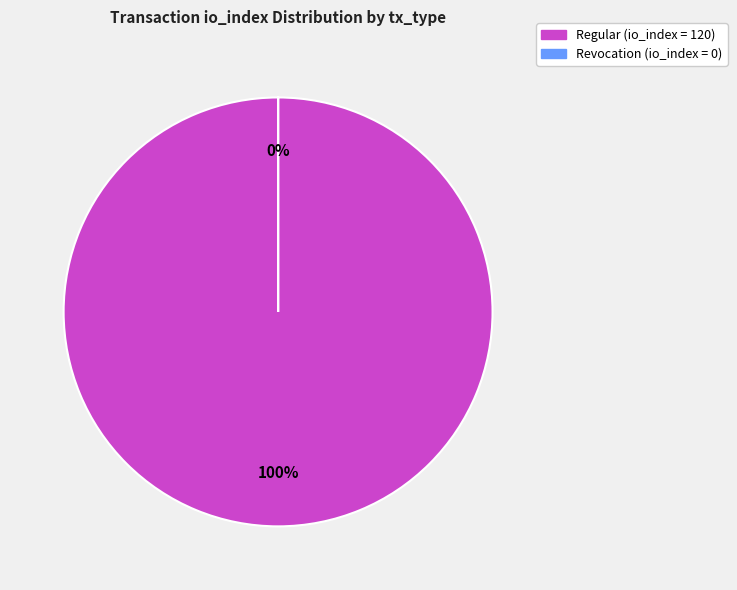

The tx_type: Revocation (io_index=0) slice represents 0% of the pie. True or false?

True